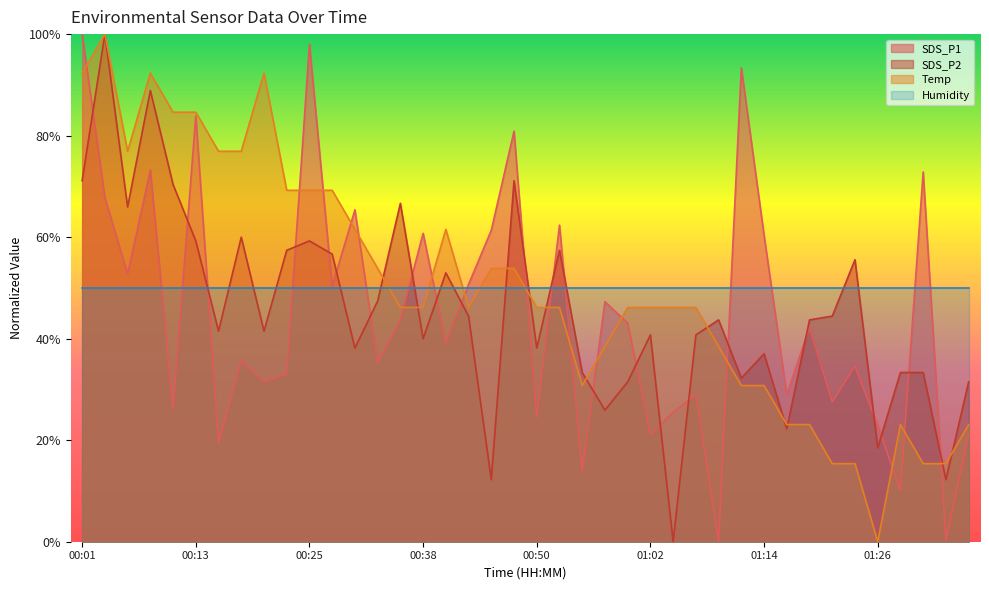

Between 00:23 and 00:01, which is larger?

00:01